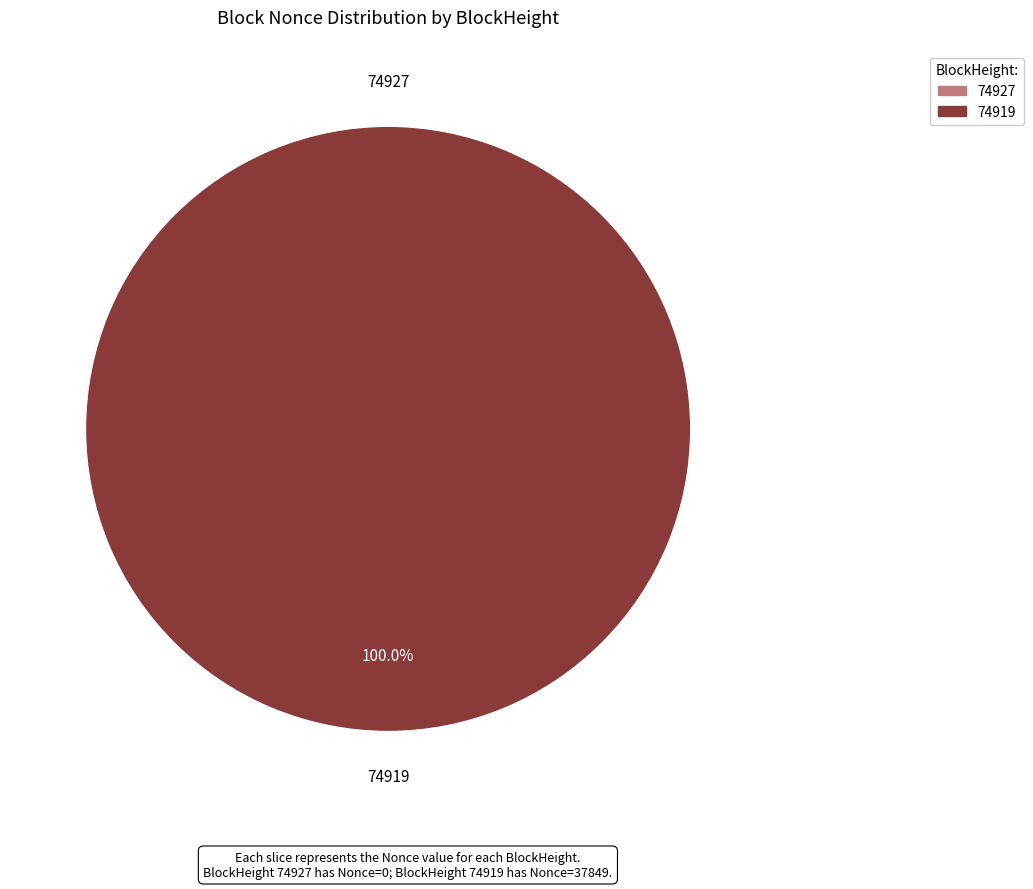

To the nearest percent, what is the average slice percentage?

50%